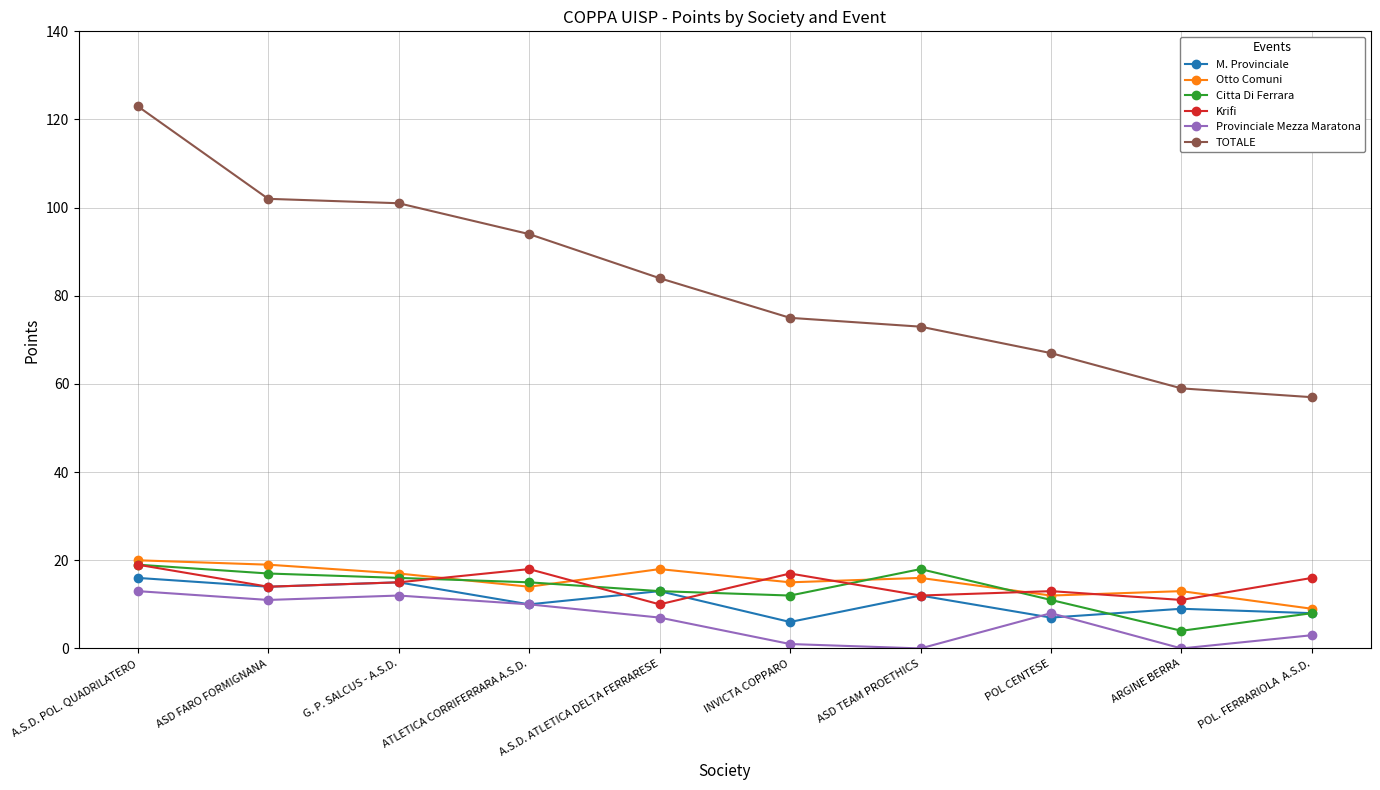

True or false: M. Provinciale has more than 1 points higher than both neighbors.

True